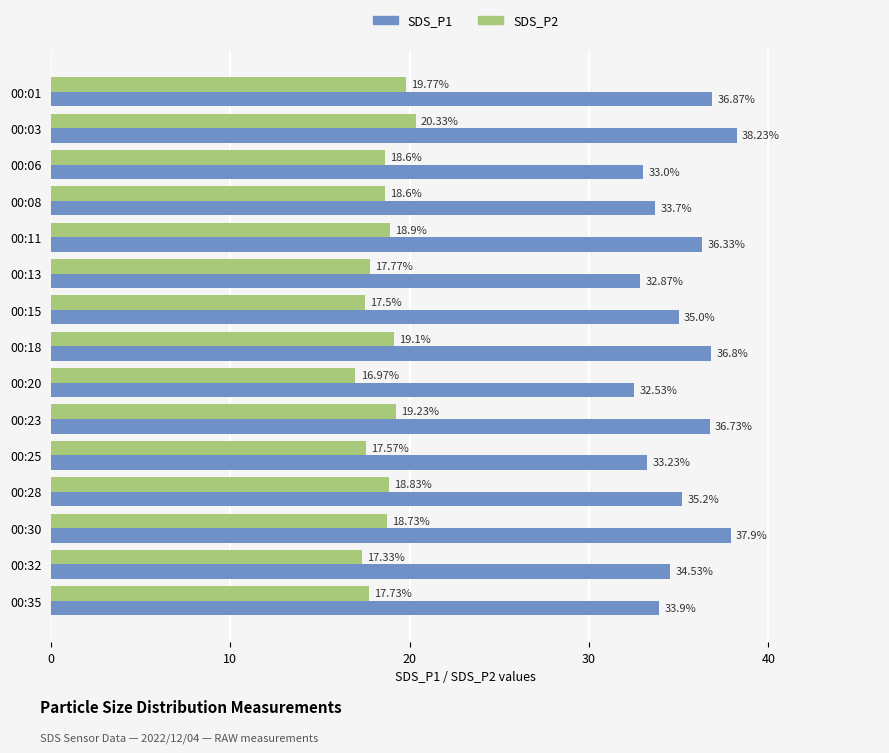

At how many categories does at least one series exceed 17?

15